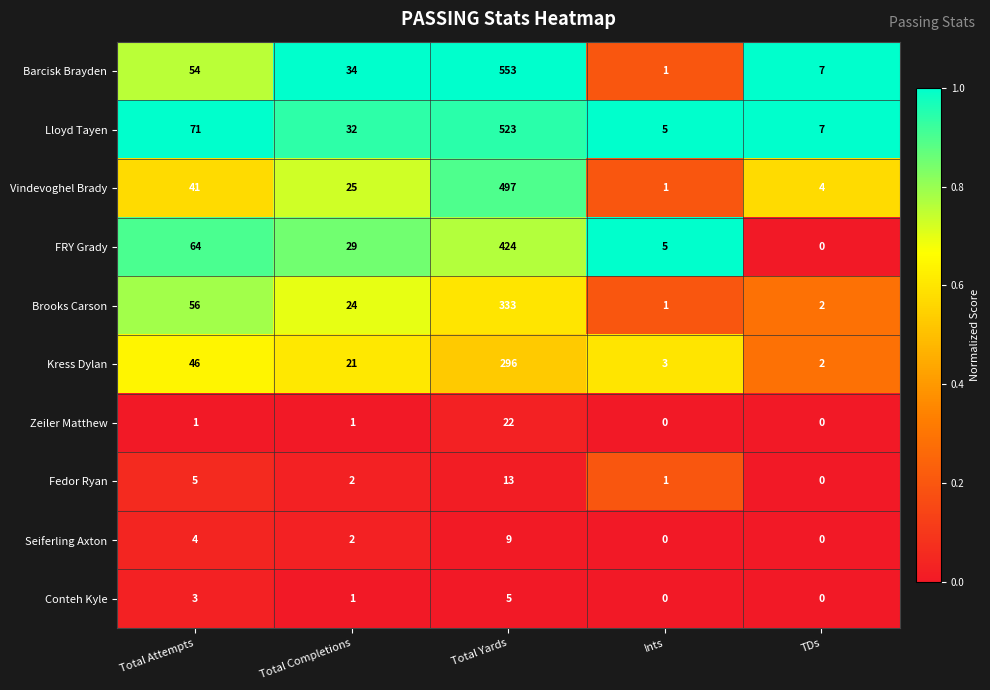

True or false: Barcisk Brayden has a value of 7 at TDs.

True